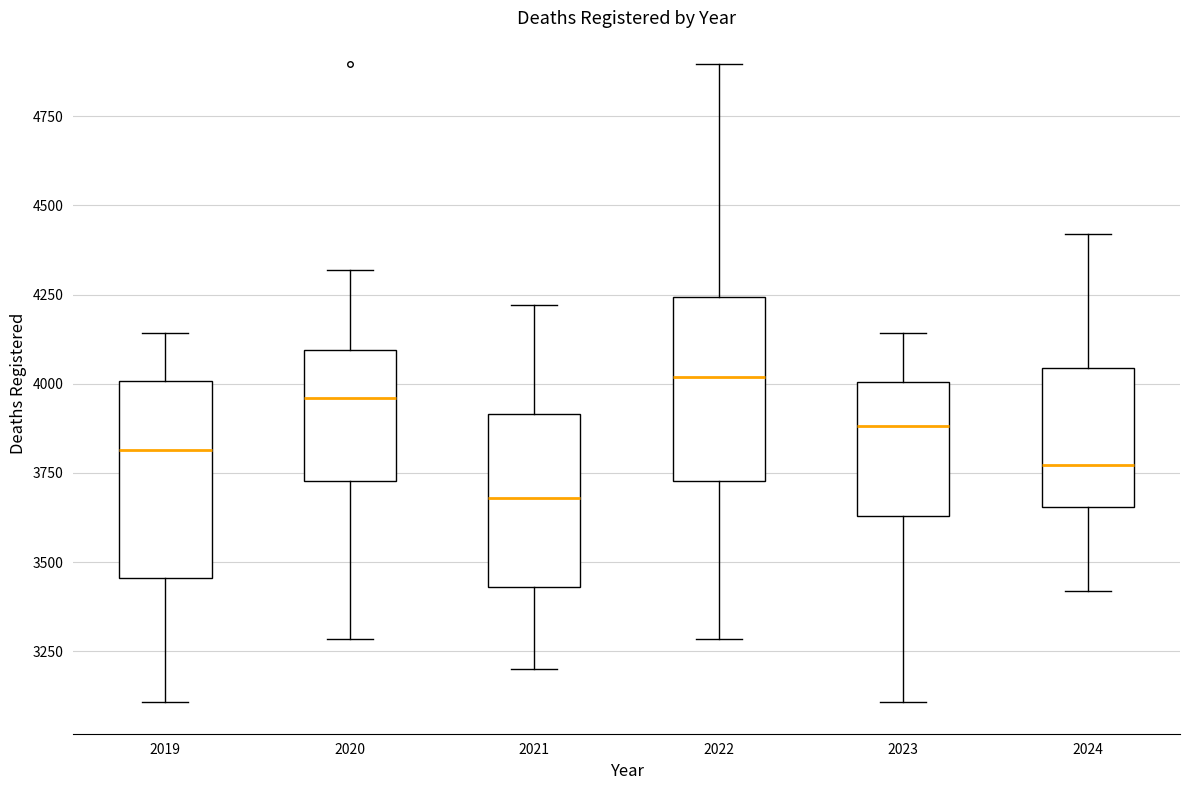

Reading left to right, transcribe this box plot: for each box, give where its median line is, the range the box spans, and where its two whiskers end, as read against the y-axis. The values are not printed on the chart, so give them approximately, as read against the axis.

2019: median 3800, box 3450 to 4000, whiskers 3100 to 4150
2020: median 3950, box 3750 to 4100, whiskers 3300 to 4300
2021: median 3700, box 3450 to 3900, whiskers 3200 to 4200
2022: median 4000, box 3750 to 4250, whiskers 3300 to 4900
2023: median 3900, box 3650 to 4000, whiskers 3100 to 4150
2024: median 3750, box 3650 to 4050, whiskers 3400 to 4400